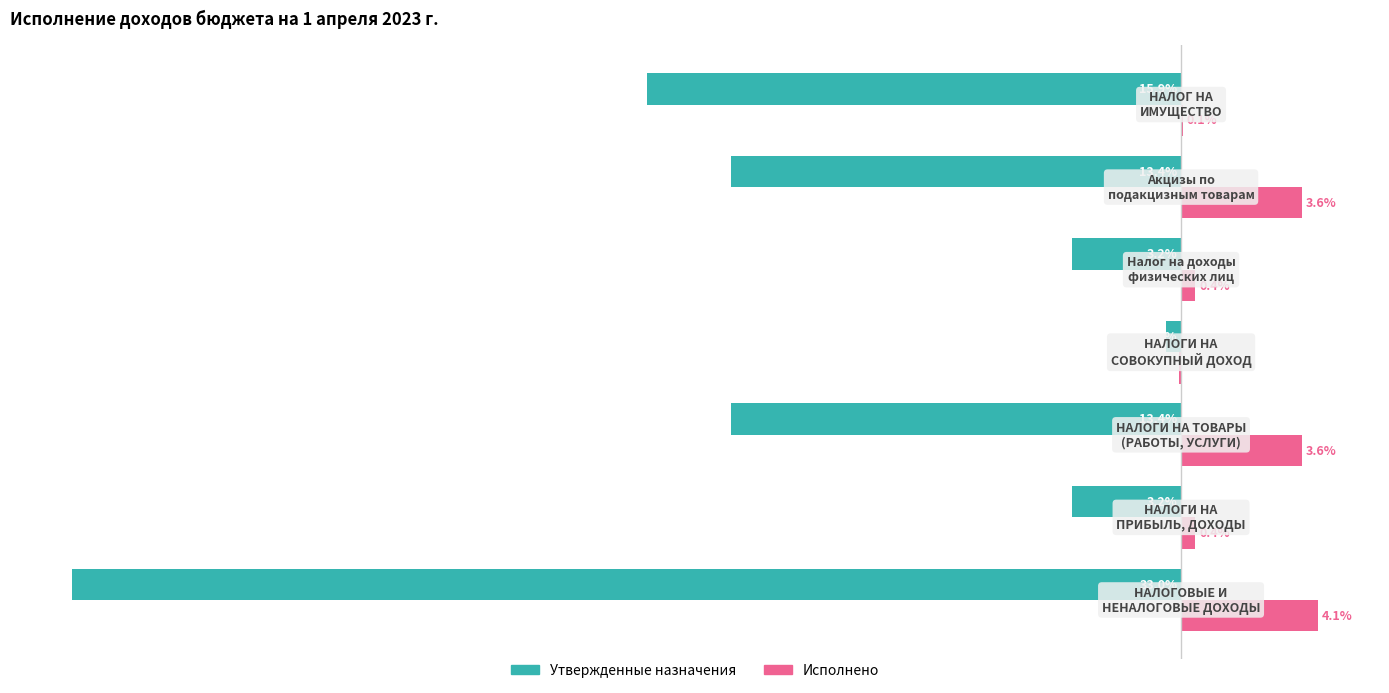

What are all the series names shown in the legend?

Утвержденные назначения, Исполнено